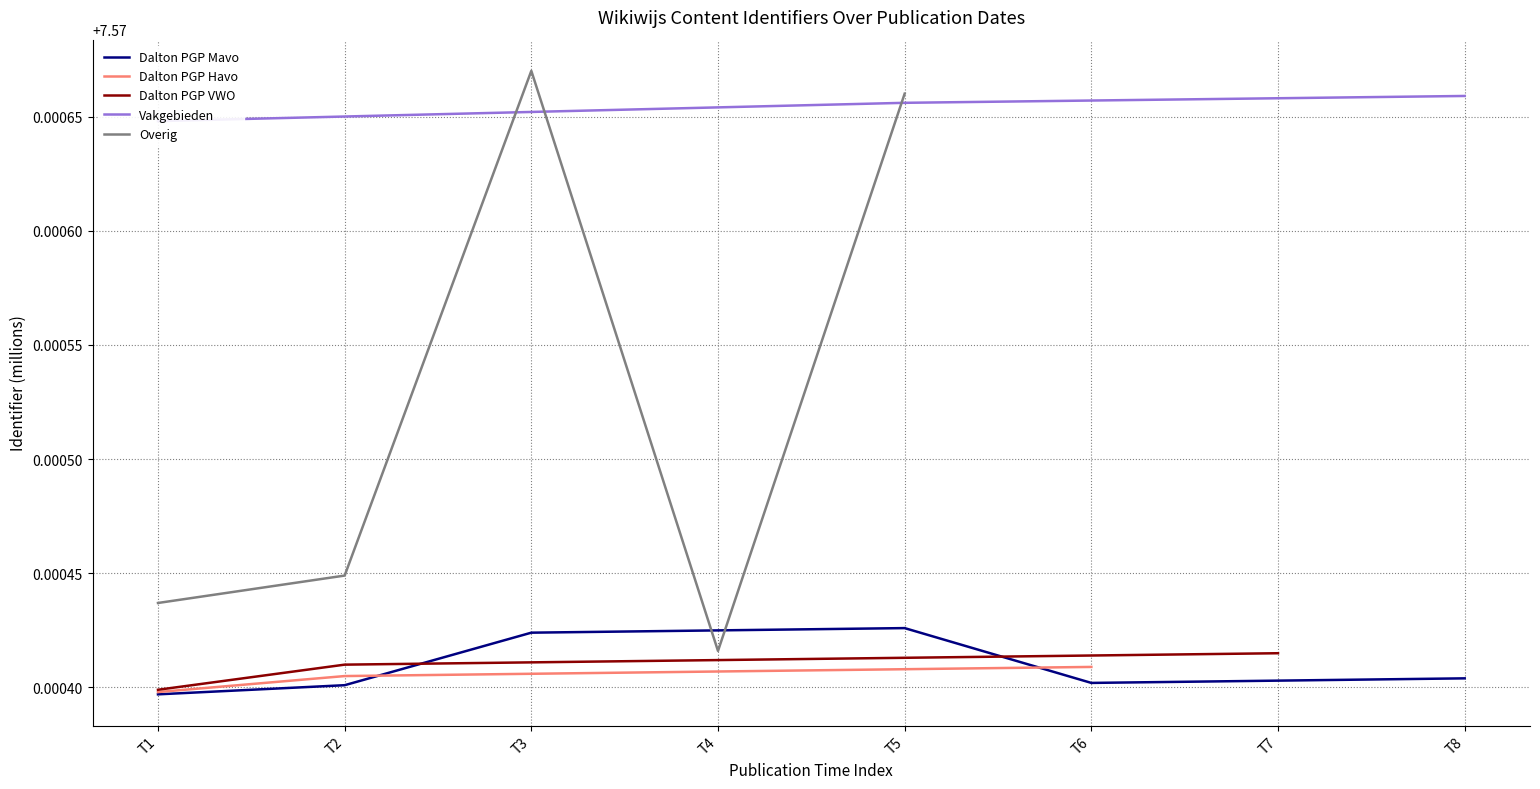

Does the chart have visible grid lines?

Yes